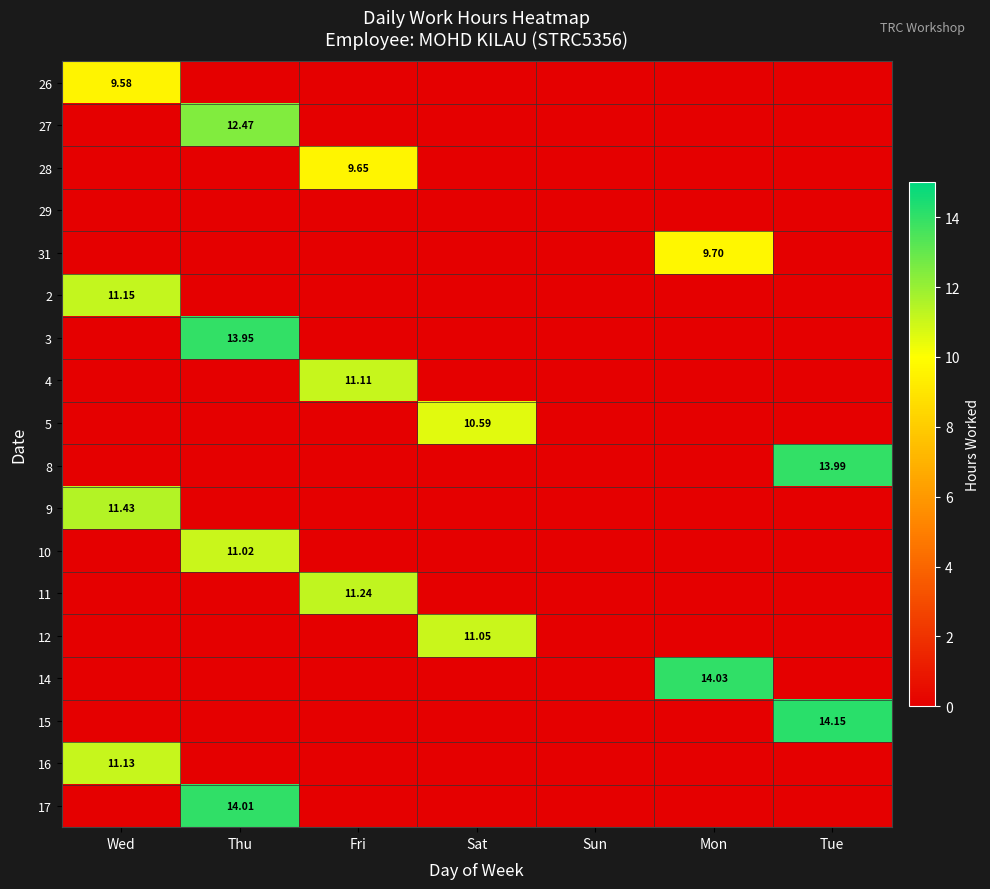

At which label does 14 reach its minimum?

Wed